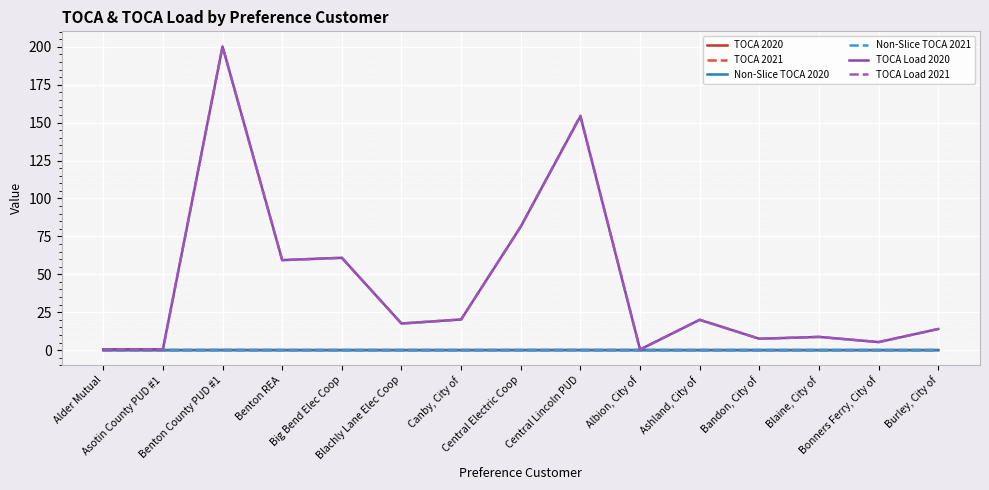

What is the highest value of the TOCA Load 2020 series?

200.2